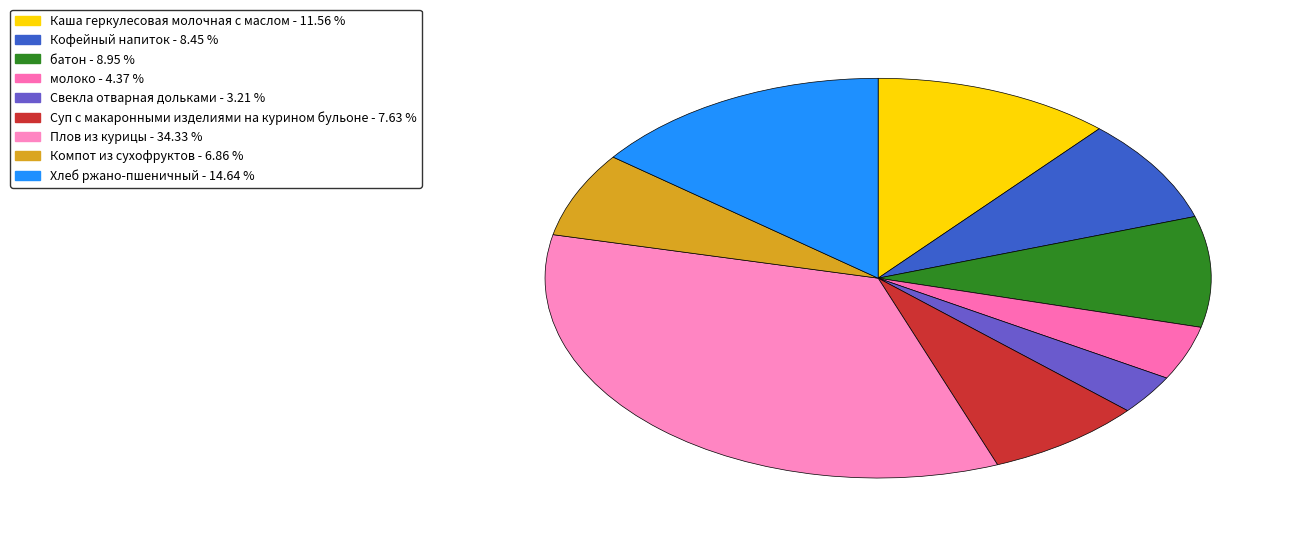

Is it true that батон is 9% of the pie?

True